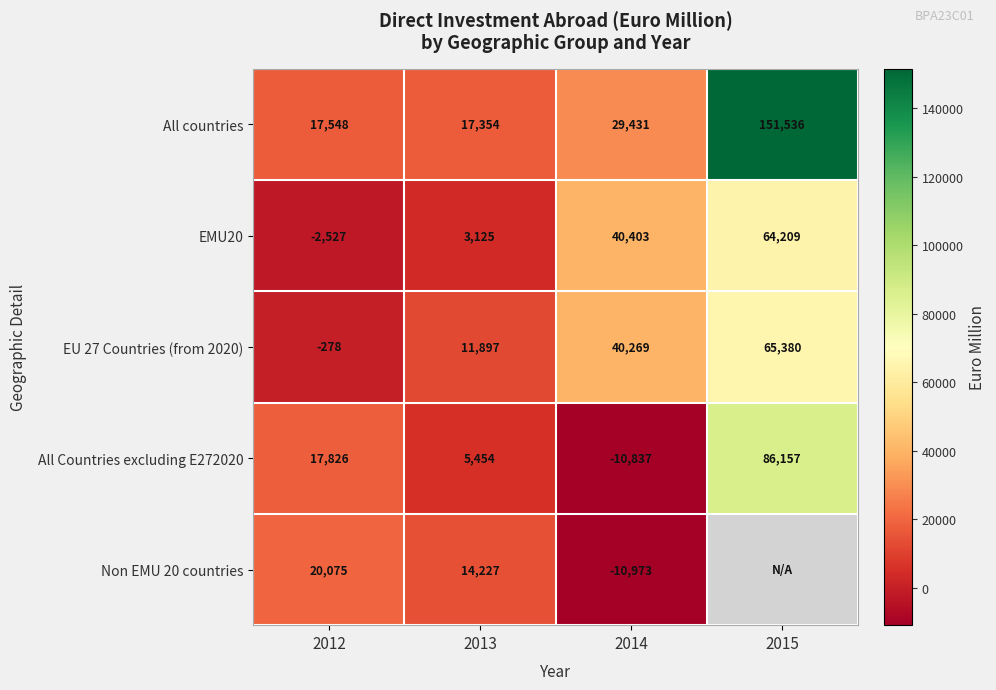

How many values in the All Countries excluding E272020 series are below 17826?

2